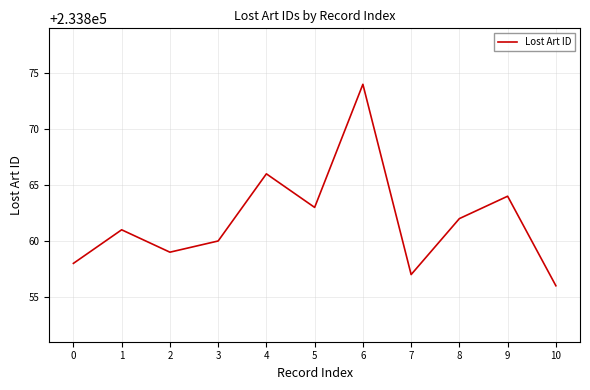

What is the sum of all values?

2572480